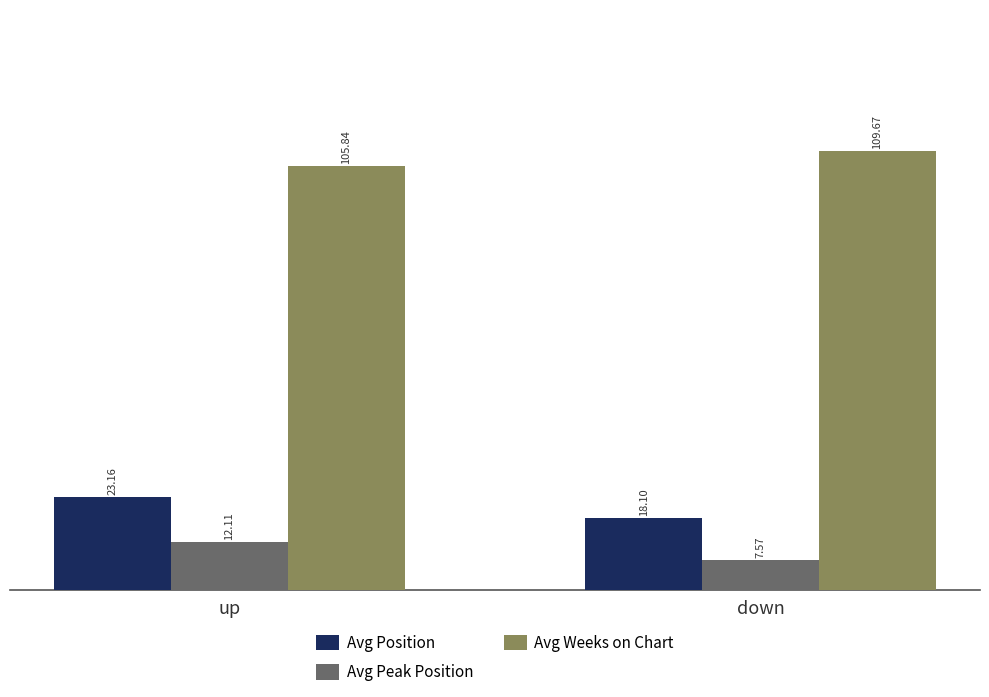

Which series has the largest total across all categories?

Avg Weeks on Chart